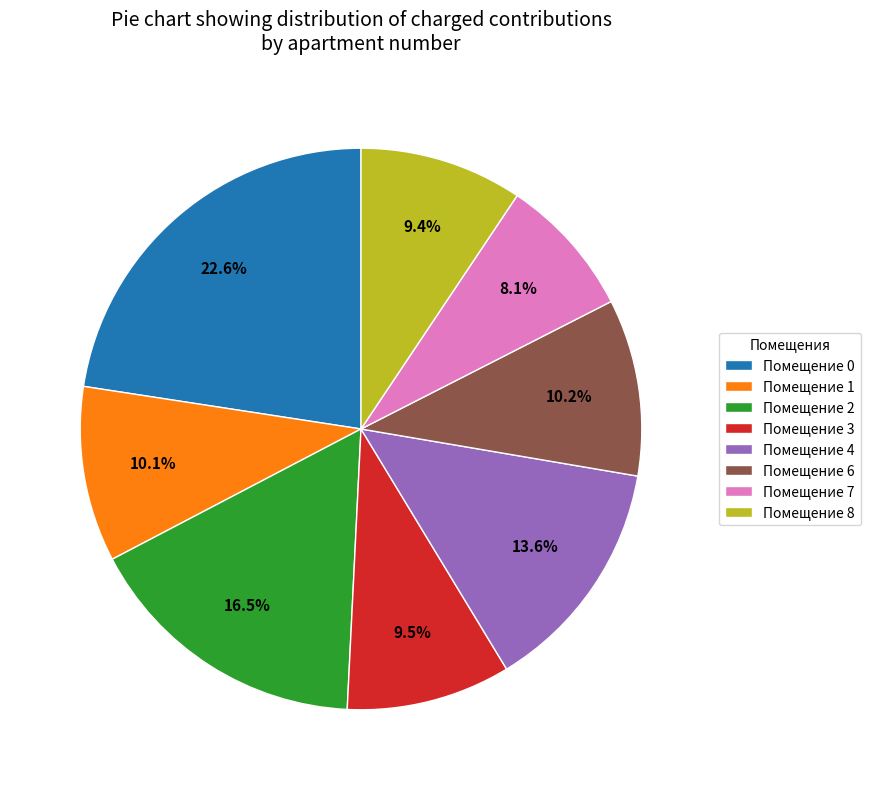

Which category has the biggest portion of the pie?

Помещение 0